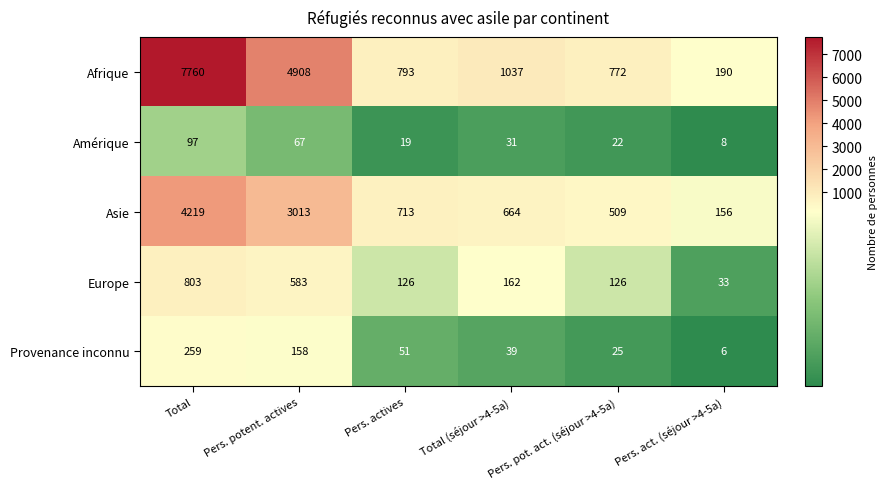

What value does the Amérique series have at Pers. act. (séjour >4-5a)?

8